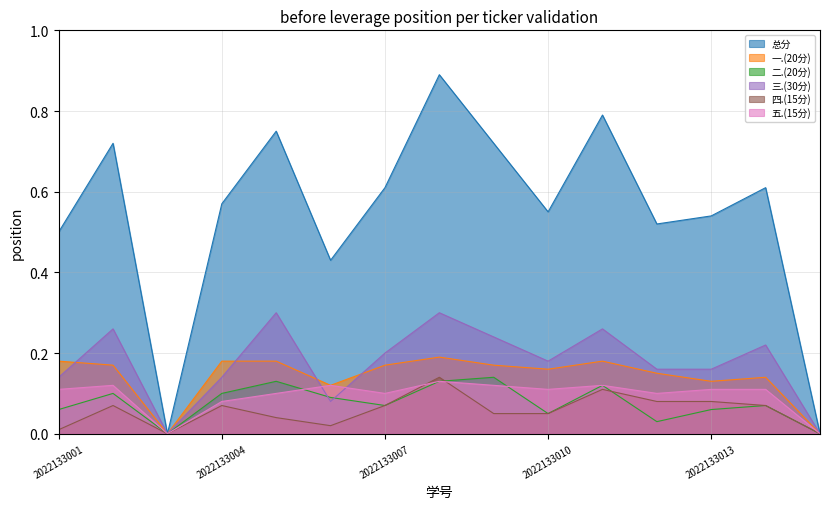

List the series in order of their peak value, highest first.

总分, 三.(30分), 一.(20分), 二.(20分), 四.(15分), 五.(15分)